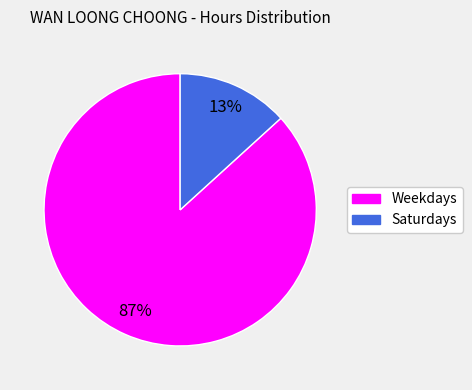

Is there a majority slice in this chart?

Yes